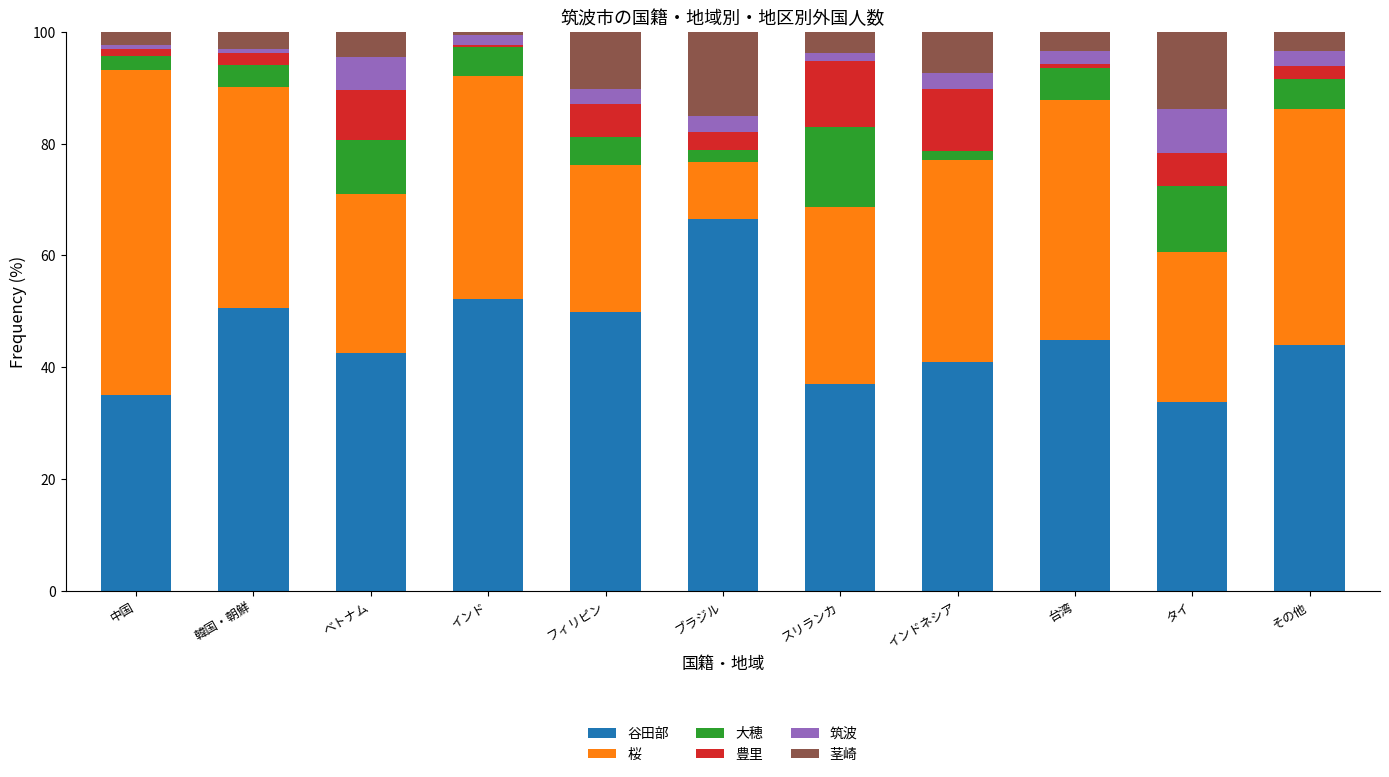

What is the approximate value of 谷田部 at ブラジル?

66.5